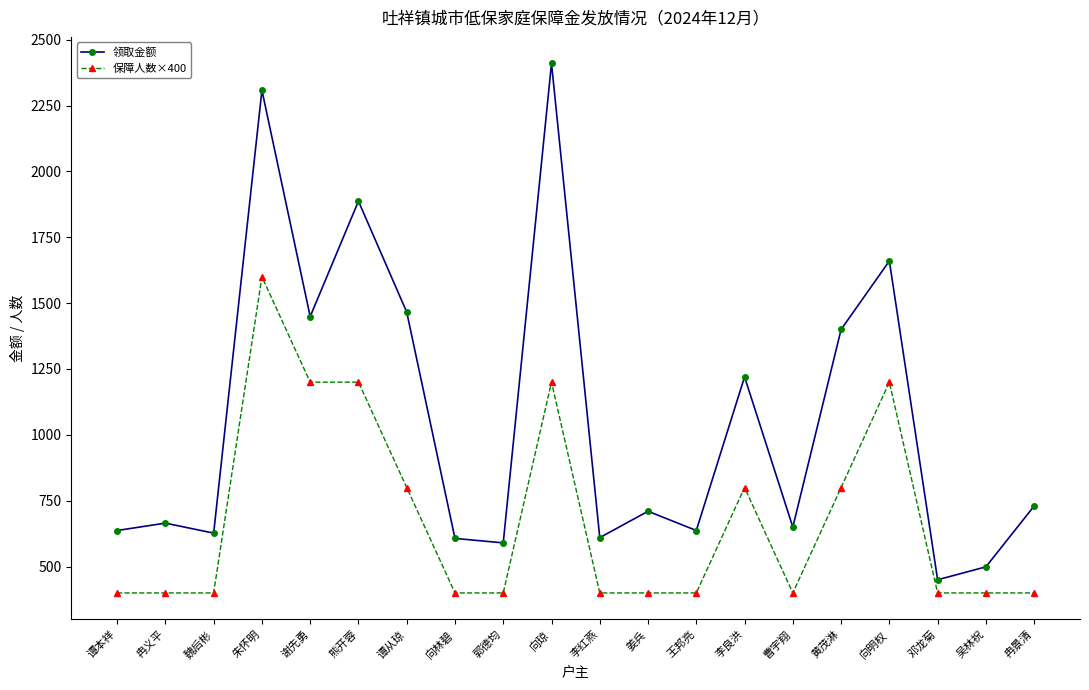

True or false: 领取金额 has more than 2 interior local peaks.

True